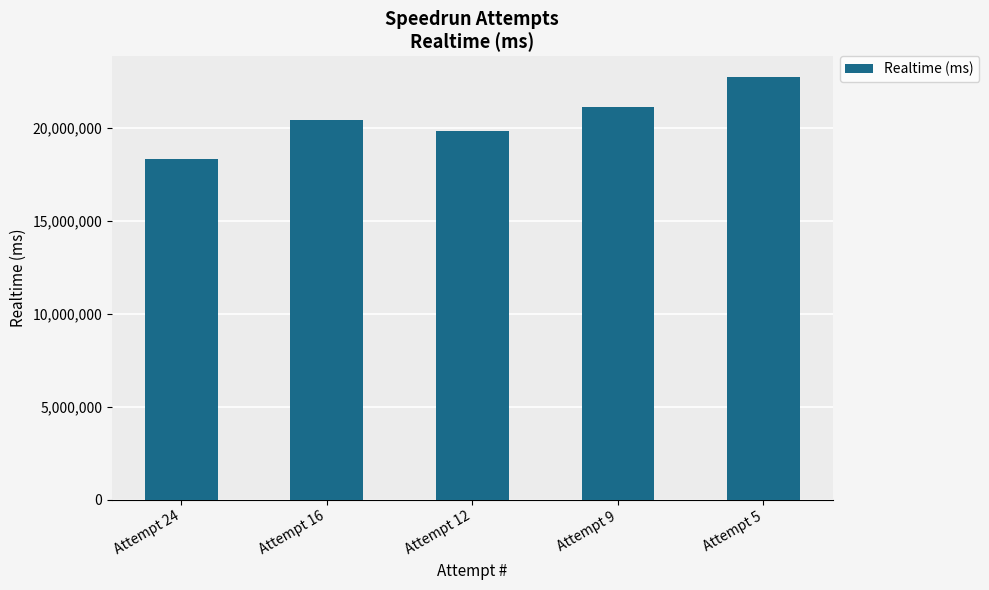

The value at Attempt 9 is 21131597. True or false?

True